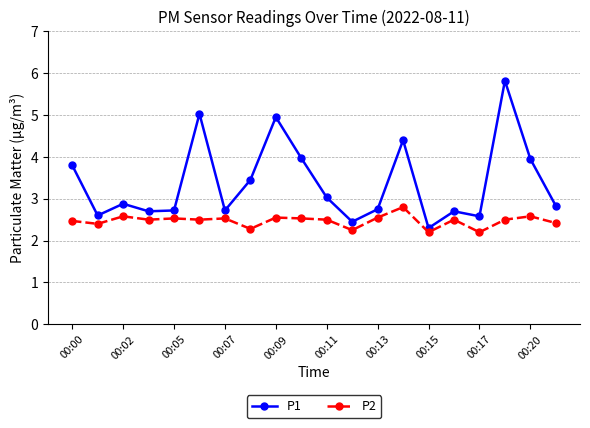

Is this an area chart (filled region under the line)?

No